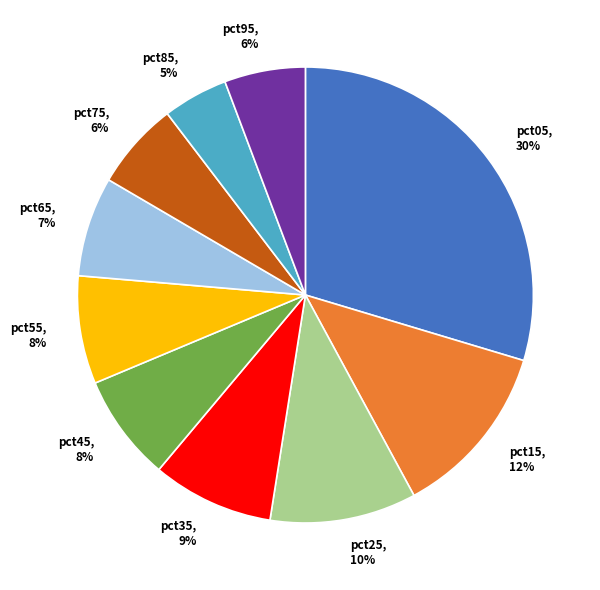

To the nearest percent, what is the average slice percentage?

10%